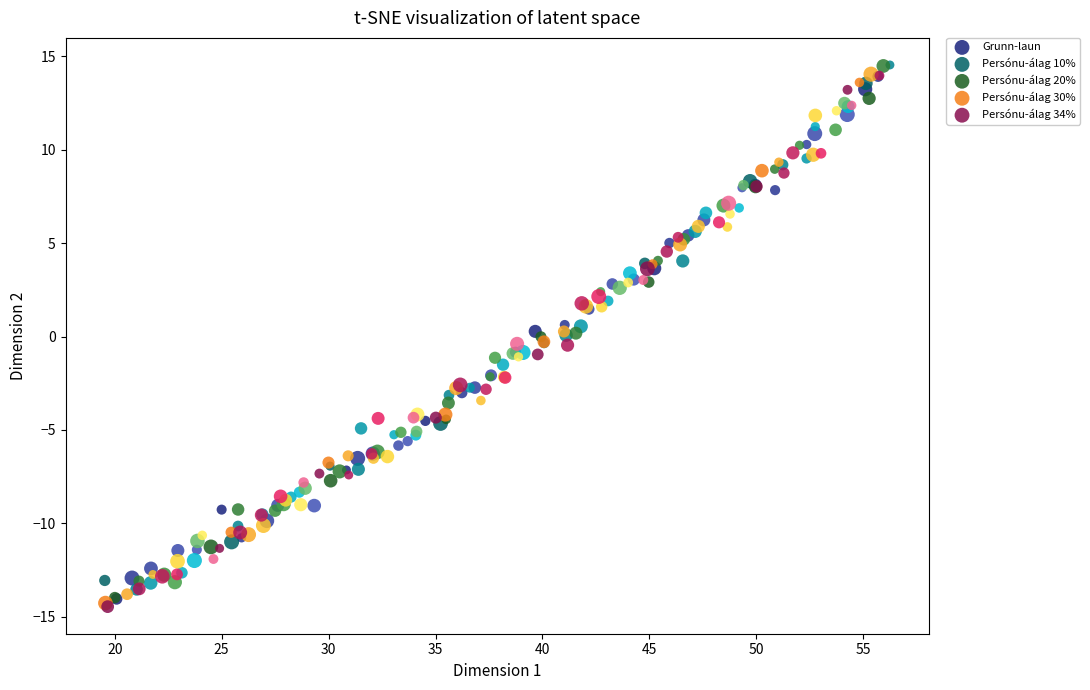

What are all the series names shown in the legend?

Grunn-laun, Persónu-álag 10%, Persónu-álag 20%, Persónu-álag 30%, Persónu-álag 34%